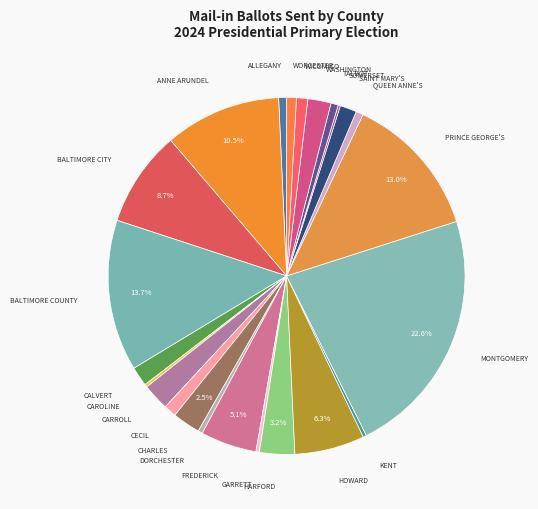

Does CECIL account for over 50% of the chart?

No